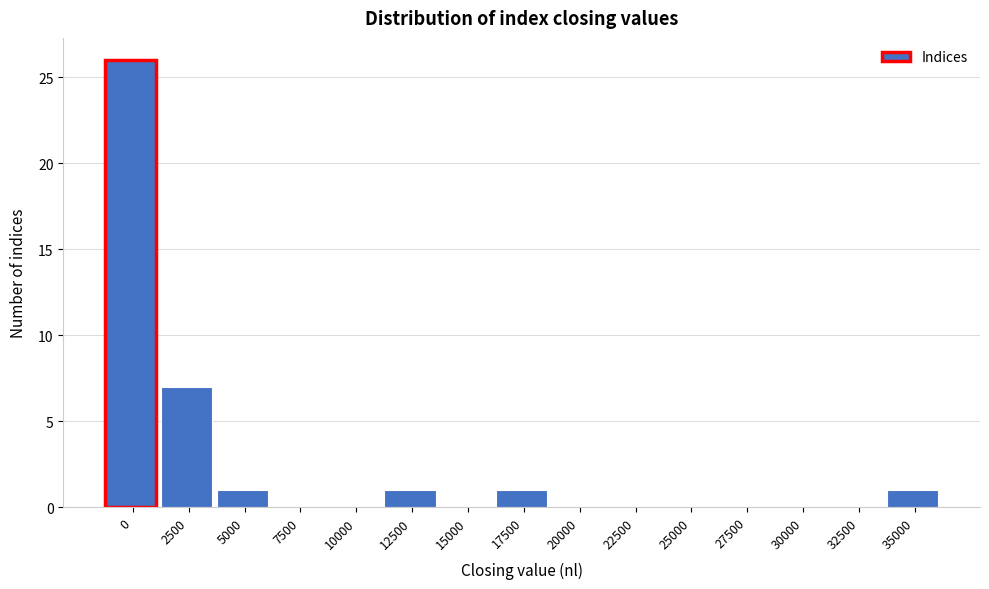

Reading left to right, list all the values displayed in this chart.

0=26	2500=7	5000=1	7500=0	10000=0	12500=1	15000=0	17500=1	20000=0	22500=0	25000=0	27500=0	30000=0	32500=0	35000=1